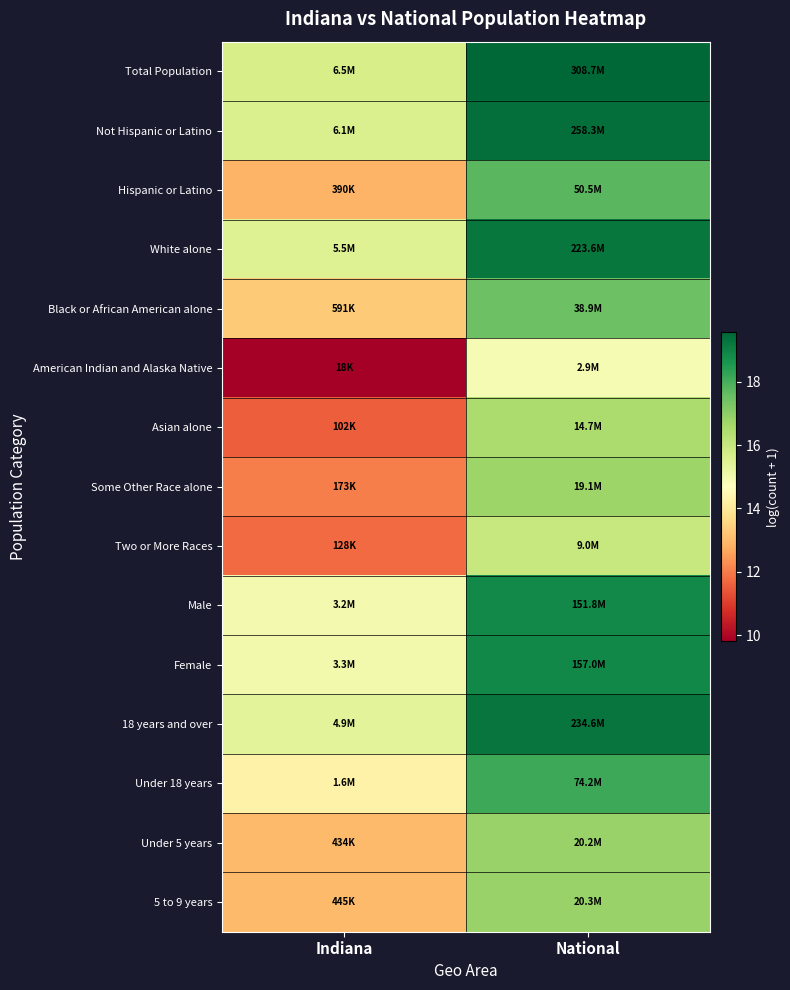

Rank the series at National from lowest to highest value.

American Indian and Alaska Native, Two or More Races, Asian alone, Some Other Race alone, Under 5 years, 5 to 9 years, Black or African American alone, Hispanic or Latino, Under 18 years, Male, Female, White alone, 18 years and over, Not Hispanic or Latino, Total Population